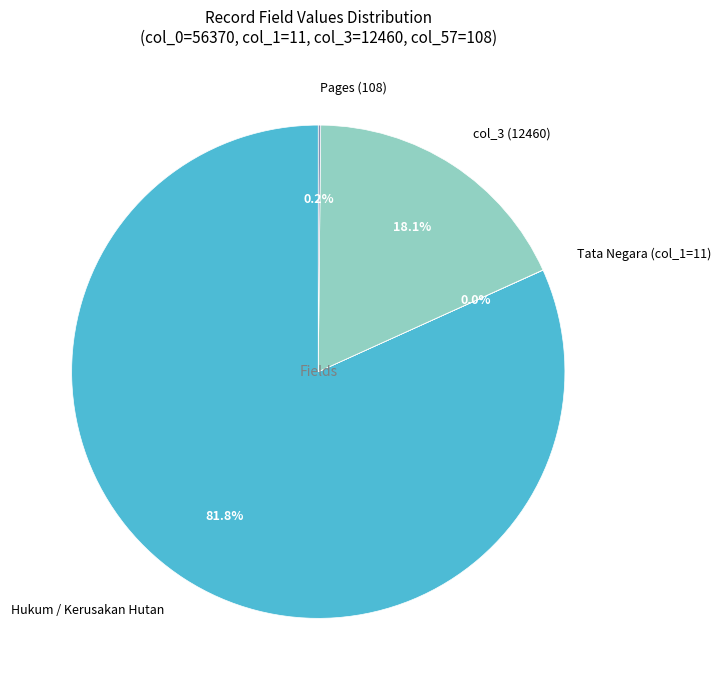

Which has a higher value, col_3 (12460) or Hukum / Kerusakan Hutan?

Hukum / Kerusakan Hutan